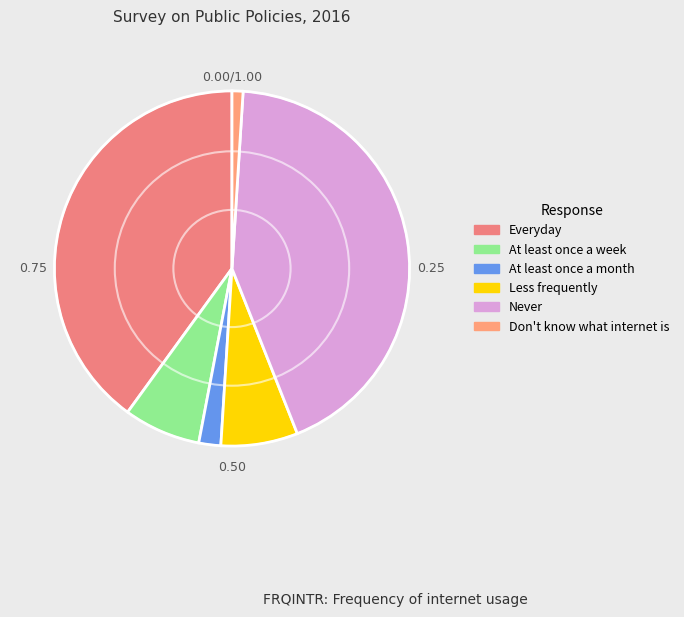

Is there a majority slice in this chart?

No